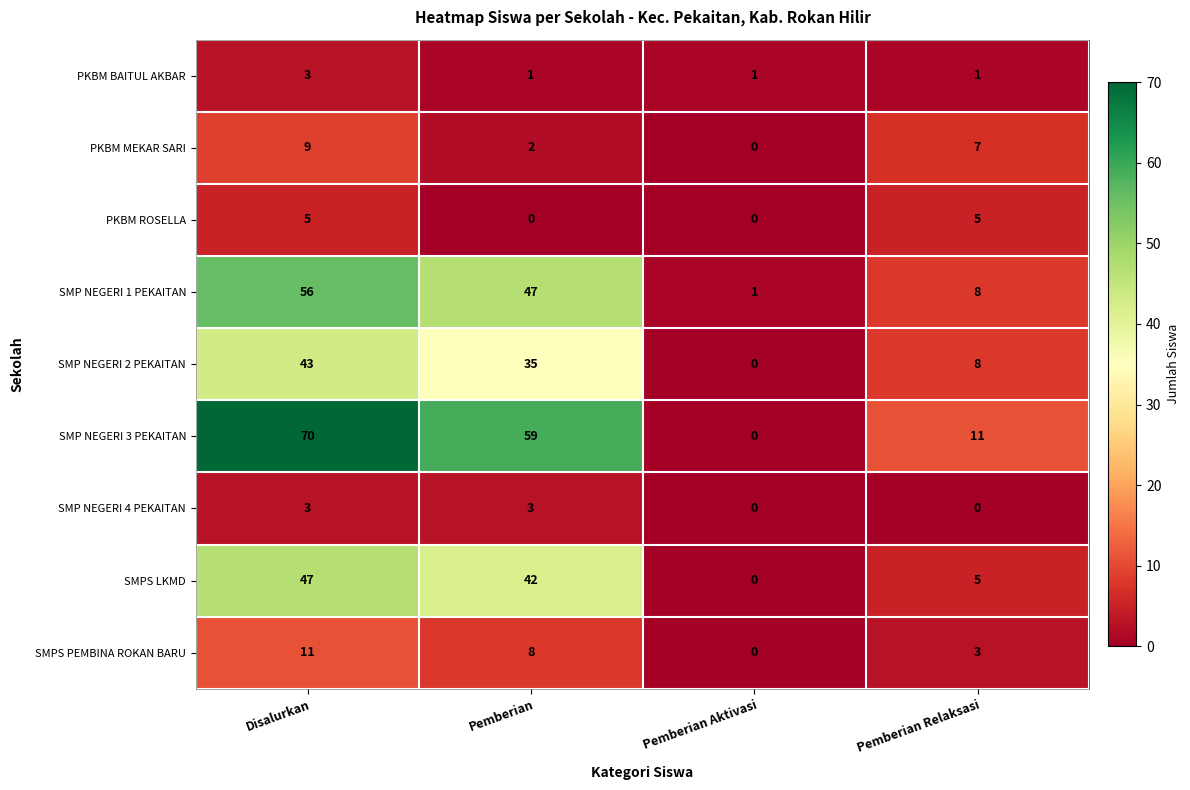

Rank the categories by SMP NEGERI 2 PEKAITAN value from lowest to highest.

Pemberian Aktivasi, Pemberian Relaksasi, Pemberian, Disalurkan